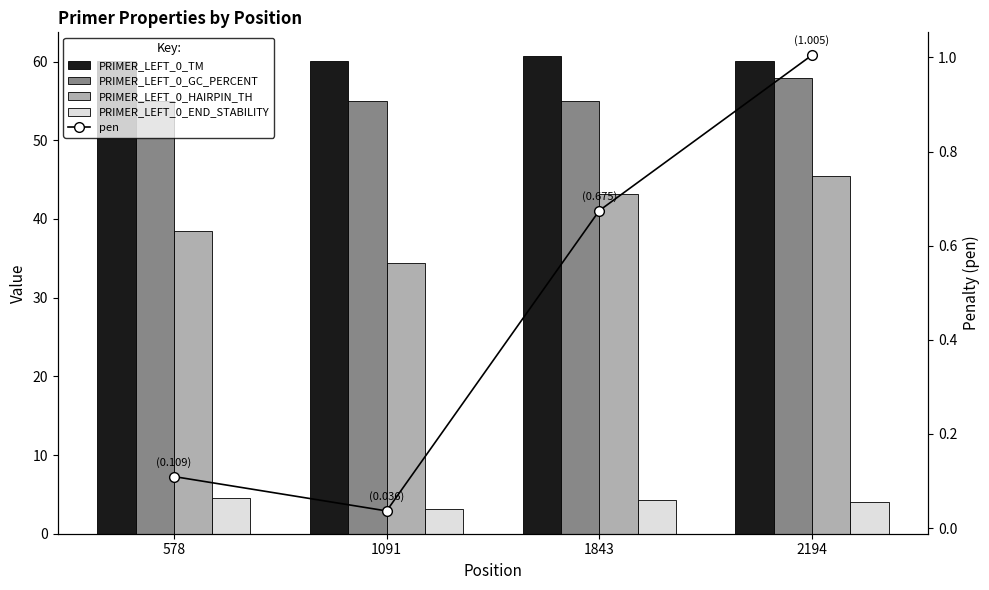

Which has a higher value, 2194 or 1091?

1091